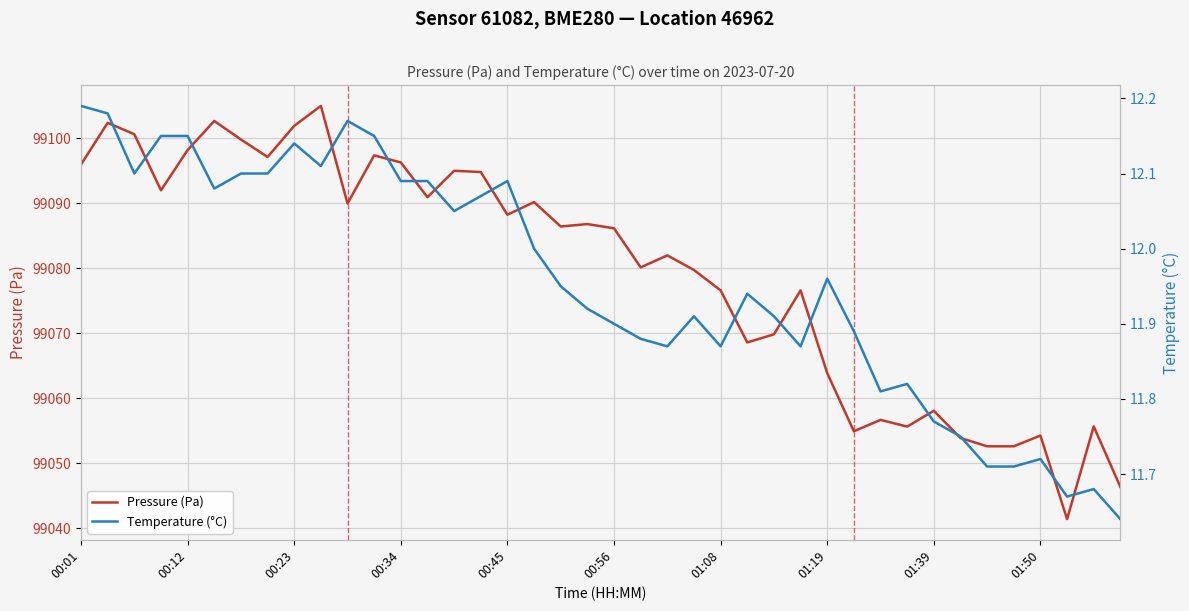

What is the highest value of the Pressure (Pa) series?

99104.9